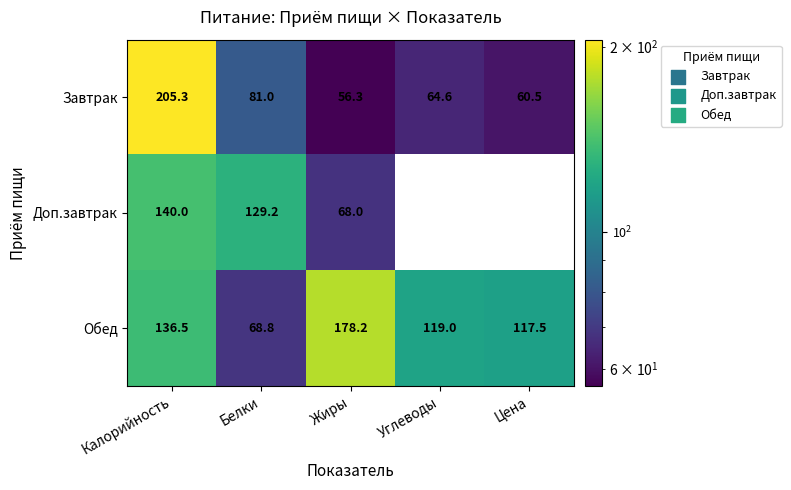

At Калорийность, list the series in order from smallest to largest.

Обед, Доп.завтрак, Завтрак